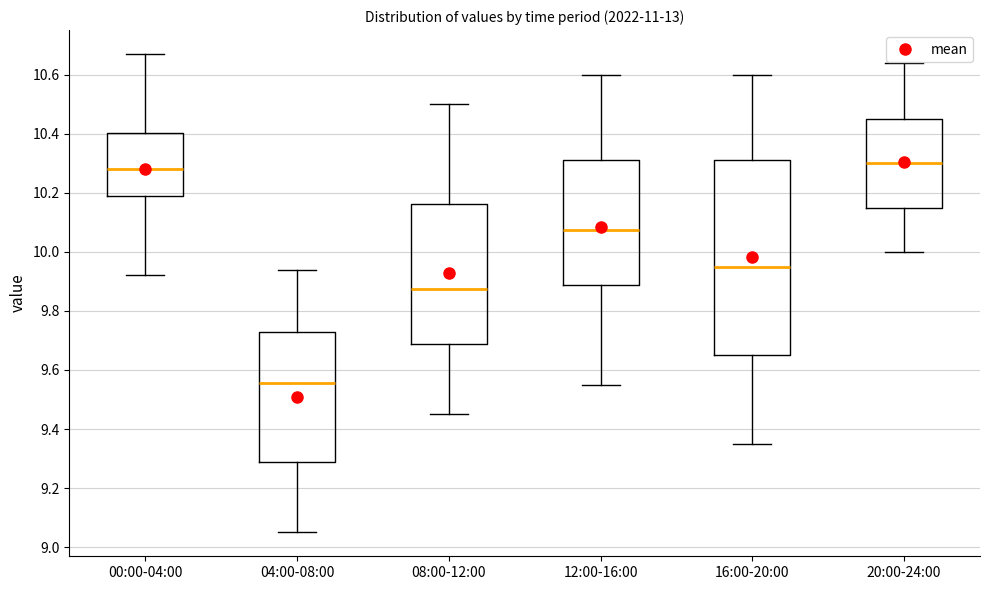

Reading left to right, read every box against the y-axis: the position of its median line, the range the box covers, and the ends of its whiskers. The values are not printed on the chart, so give them approximately, as read against the axis.

00:00-04:00: median 10.28, box 10.18 to 10.40, whiskers 9.92 to 10.68
04:00-08:00: median 9.56, box 9.28 to 9.72, whiskers 9.06 to 9.94
08:00-12:00: median 9.88, box 9.68 to 10.16, whiskers 9.46 to 10.50
12:00-16:00: median 10.08, box 9.88 to 10.32, whiskers 9.56 to 10.60
16:00-20:00: median 9.96, box 9.66 to 10.32, whiskers 9.36 to 10.60
20:00-24:00: median 10.30, box 10.16 to 10.46, whiskers 10.00 to 10.64